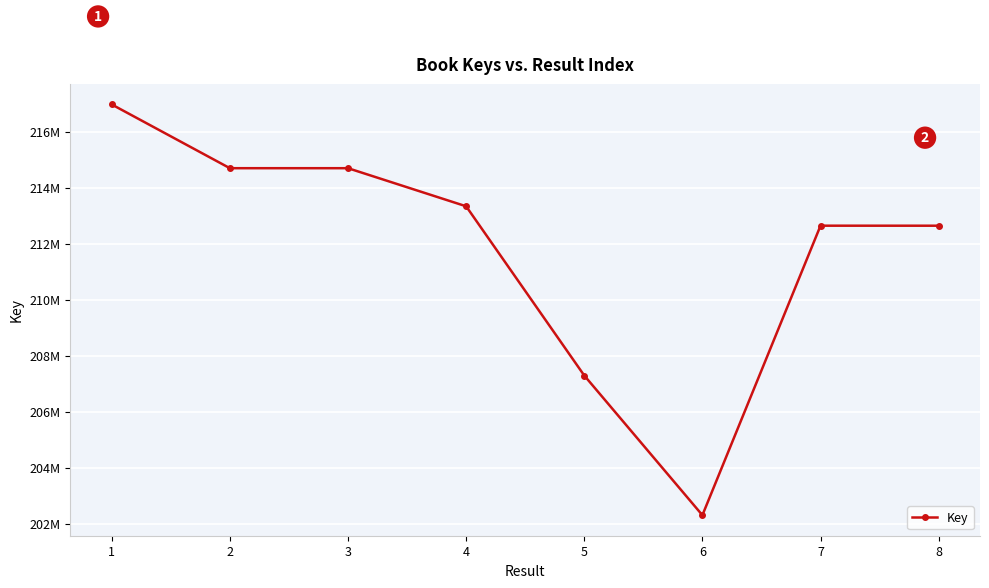

What is the smallest value displayed?

202303905